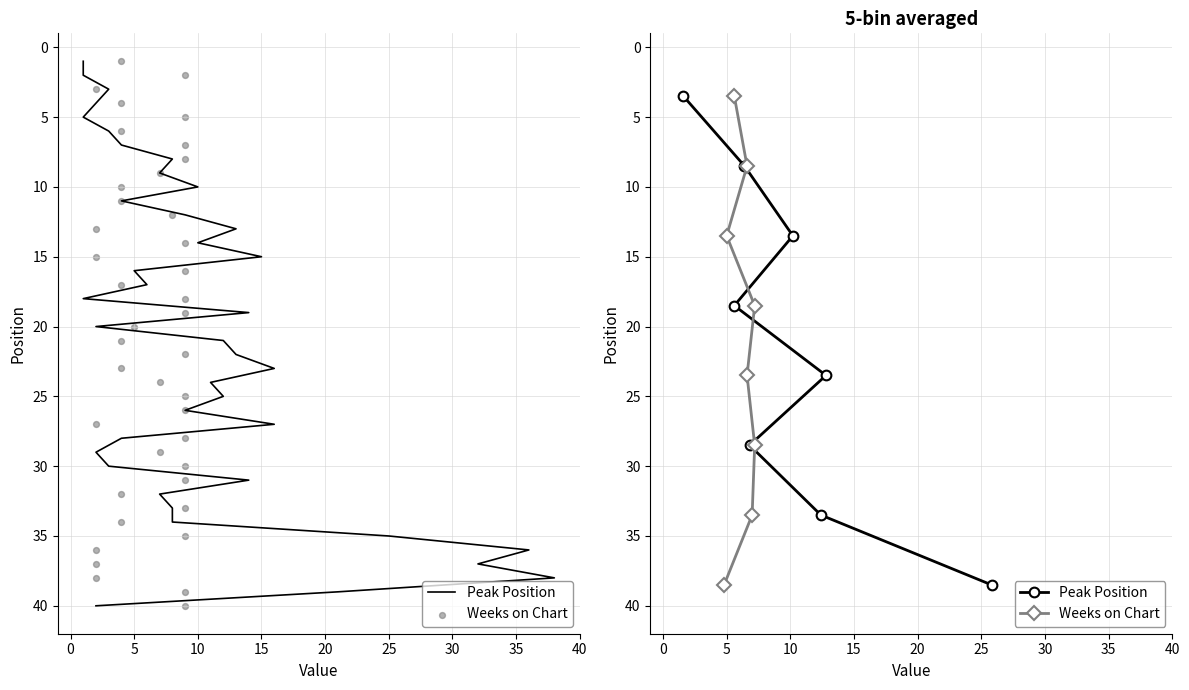

Which series has the widest spread of Y values?

Peak Position